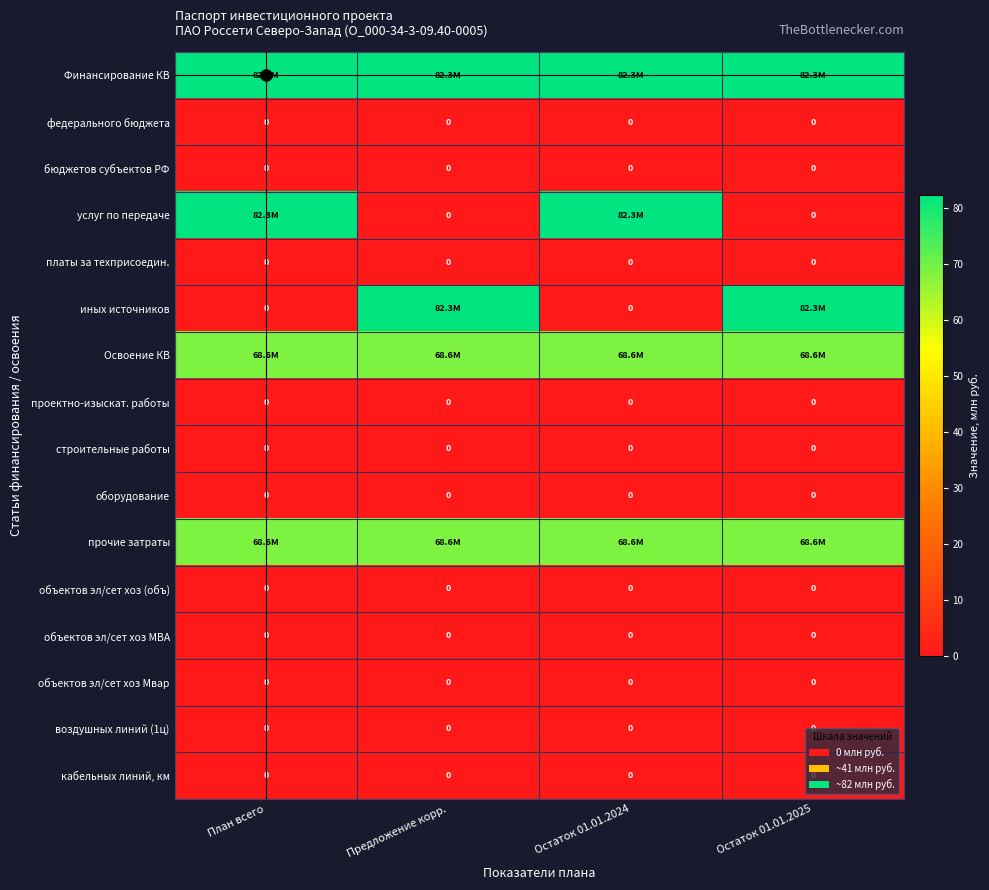

Which series has the largest total across all categories?

Финансирование КВ